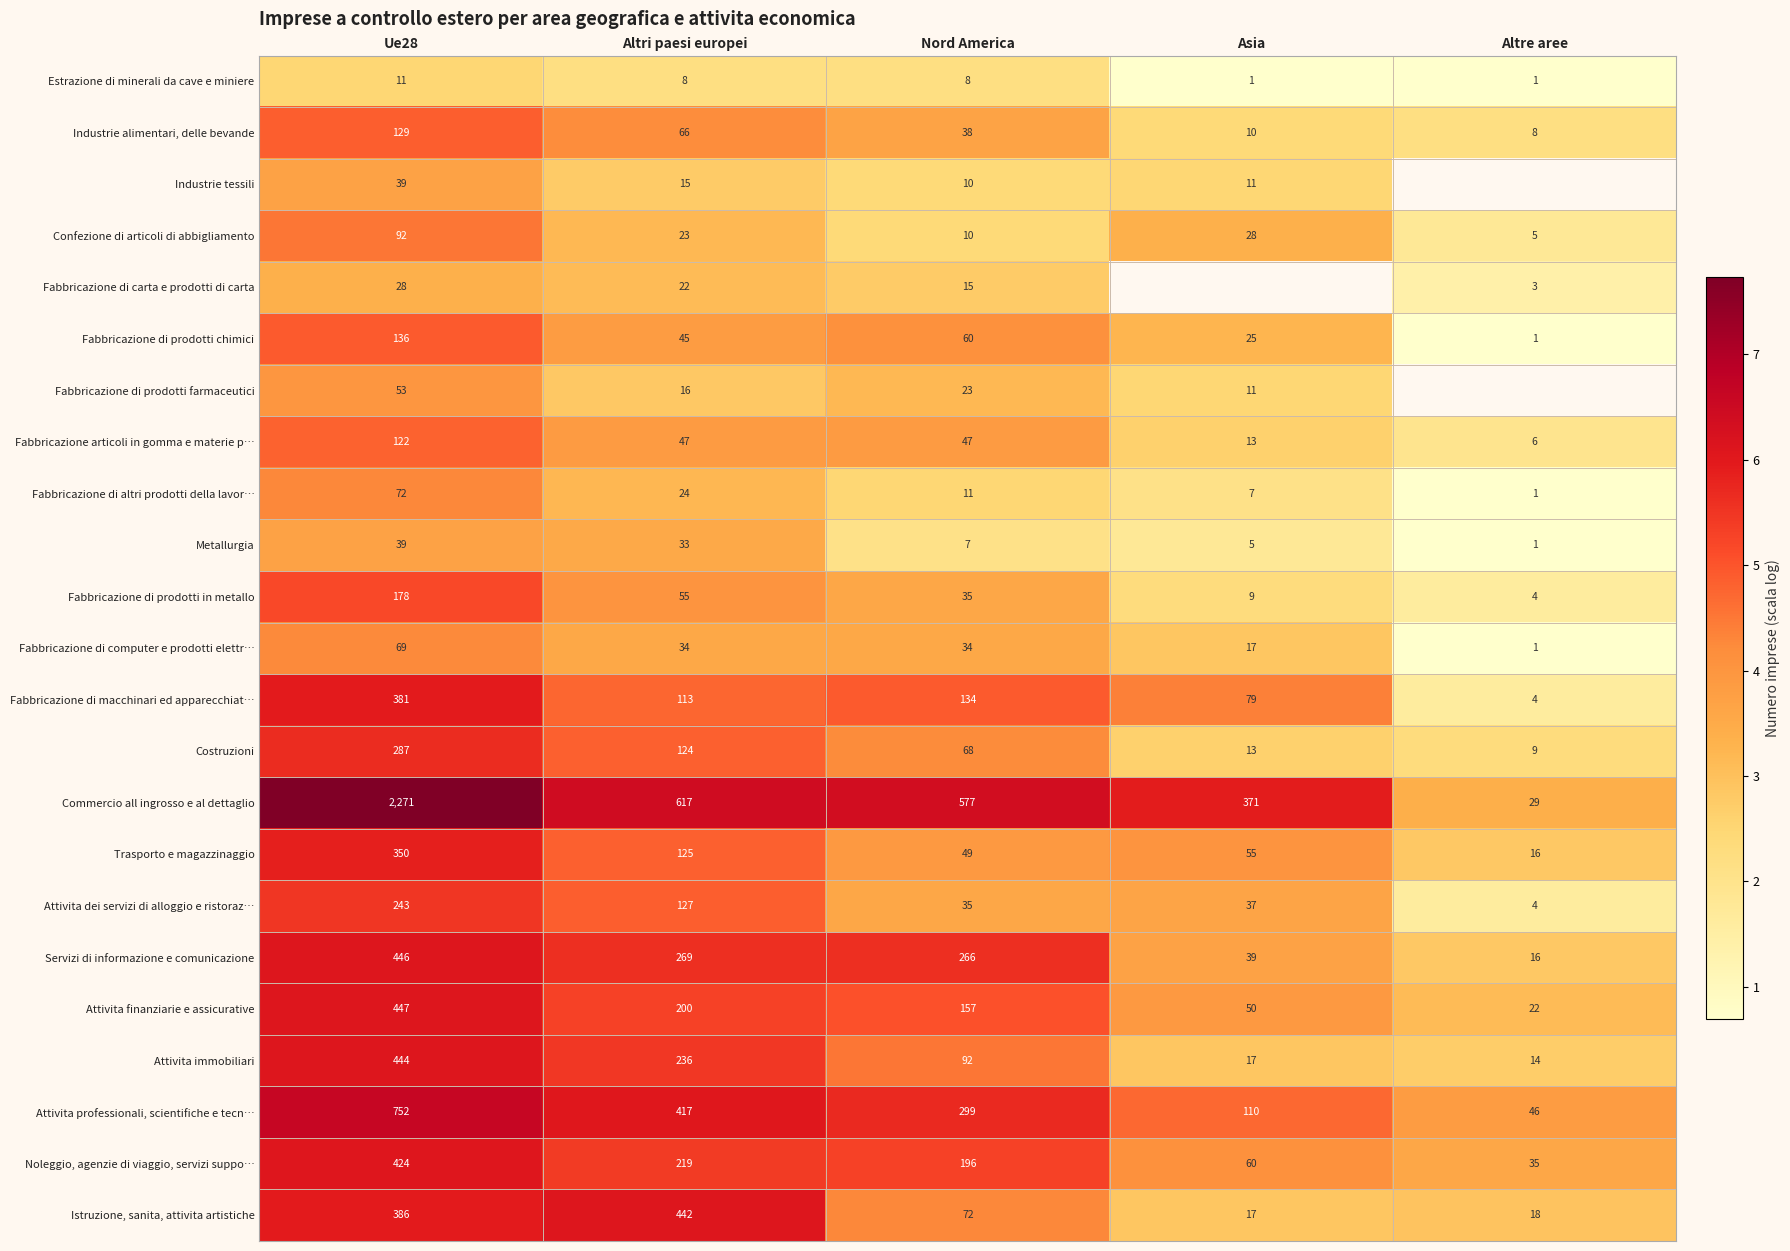

Which category has the lowest value in the Attivita finanziarie e assicurative series?

Altre aree